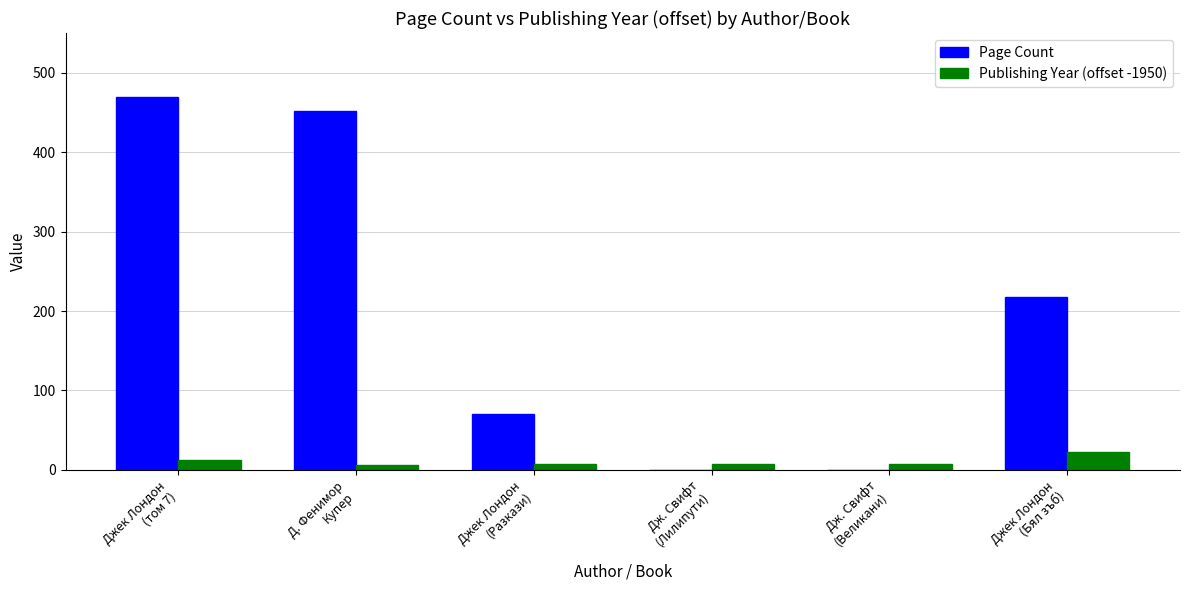

What is the maximum value shown in the chart?

470